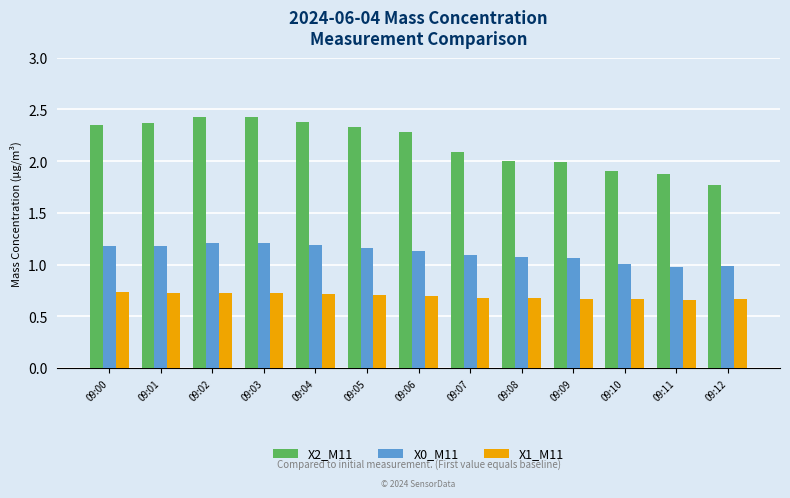

The value of X1_M11 at 09:09 is 0.7. True or false?

True